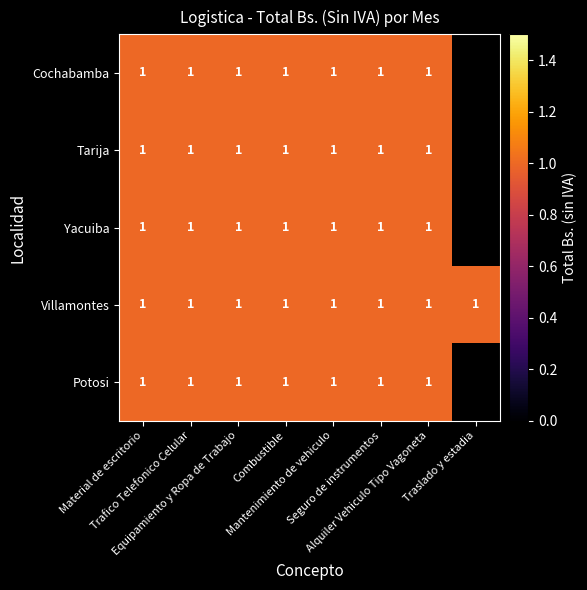

What is the average value of the Cochabamba series?

1